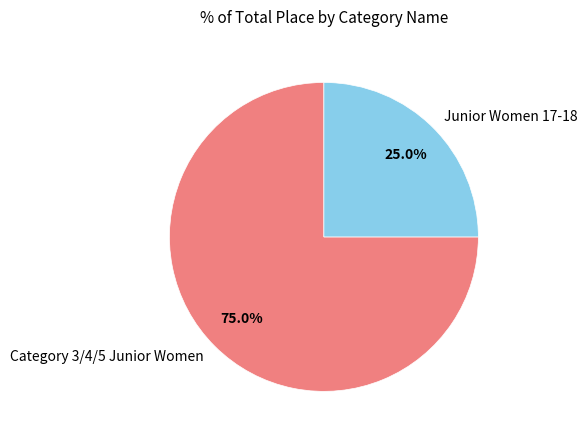

What percentage is the Category 3/4/5 Junior Women slice, to the nearest percent?

75%